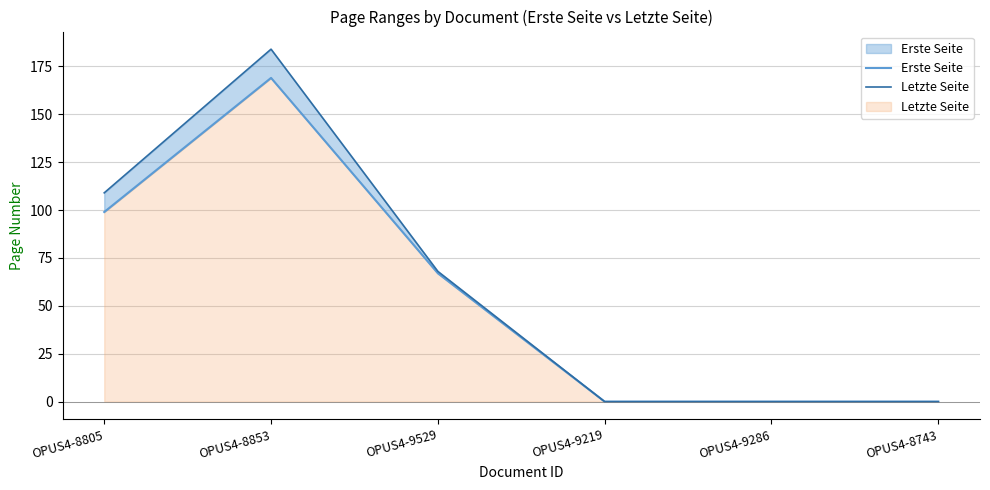

True or false: Letzte Seite and Erste Seite cross at least once.

False